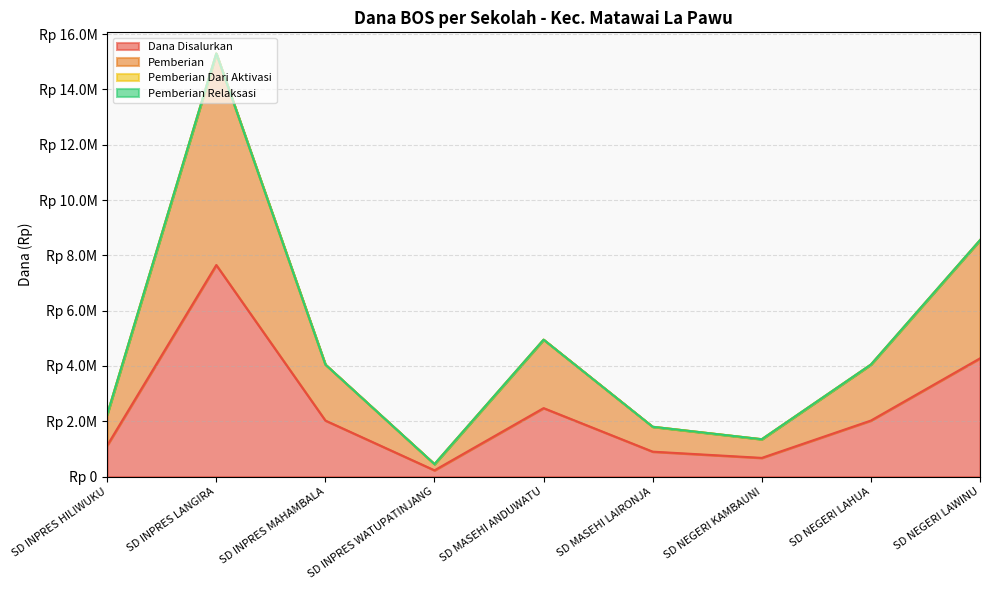

What is the approximate value of Dana Disalurkan at SD NEGERI LAHUA, to the nearest 10?

2025000